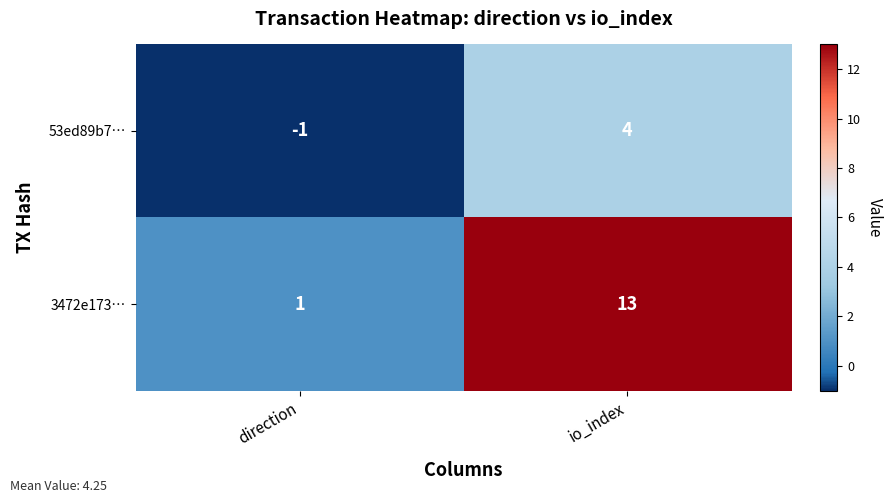

Rank the series by their average value, from highest to lowest.

3472e173…, 53ed89b7…